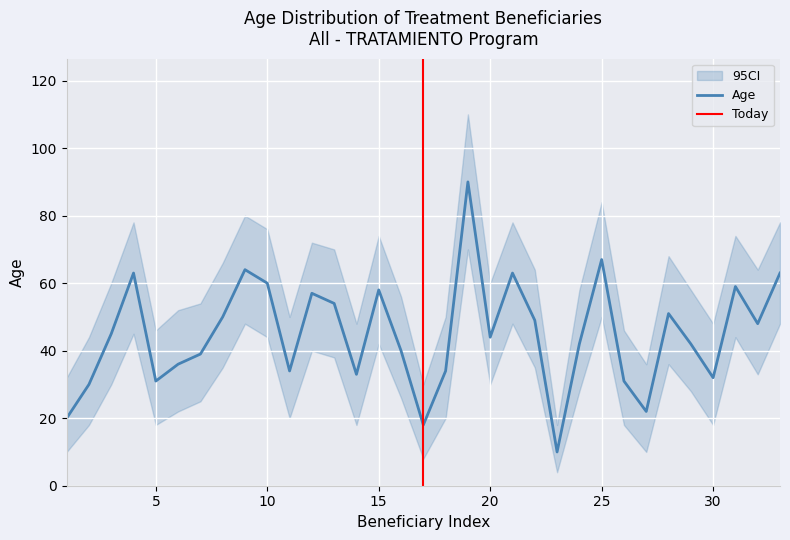

Is it true that Age equals 67 at 25?

True